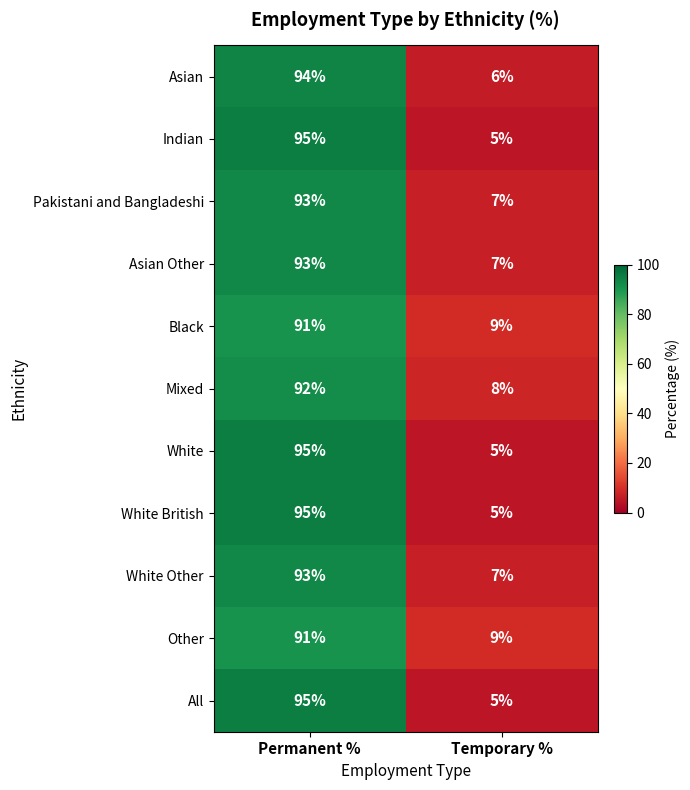

What is the minimum value shown in the chart?

5